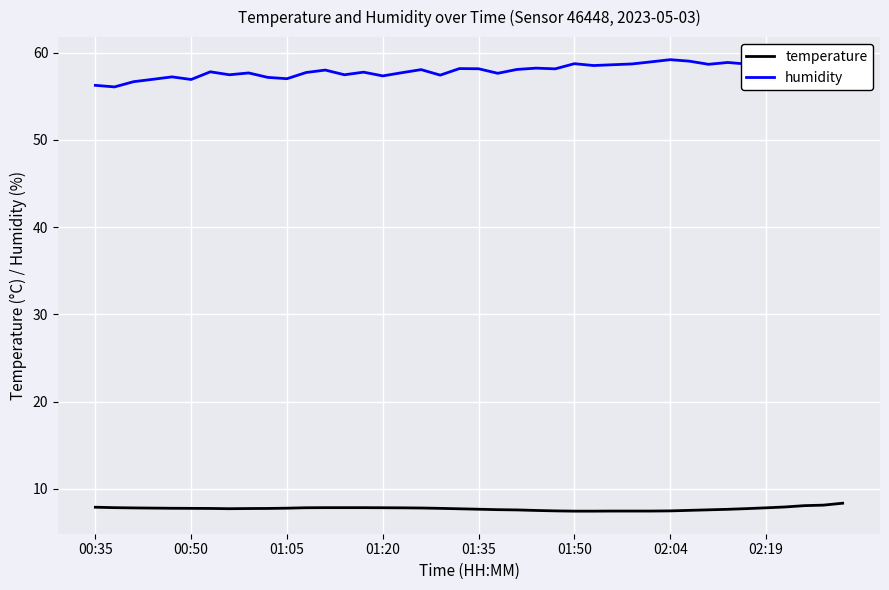

True or false: temperature and humidity cross at least once.

False